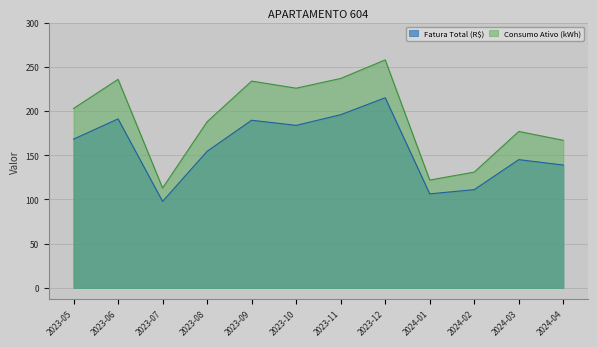

True or false: Fatura Total (R$) and Consumo Ativo (kWh) cross at least once.

False